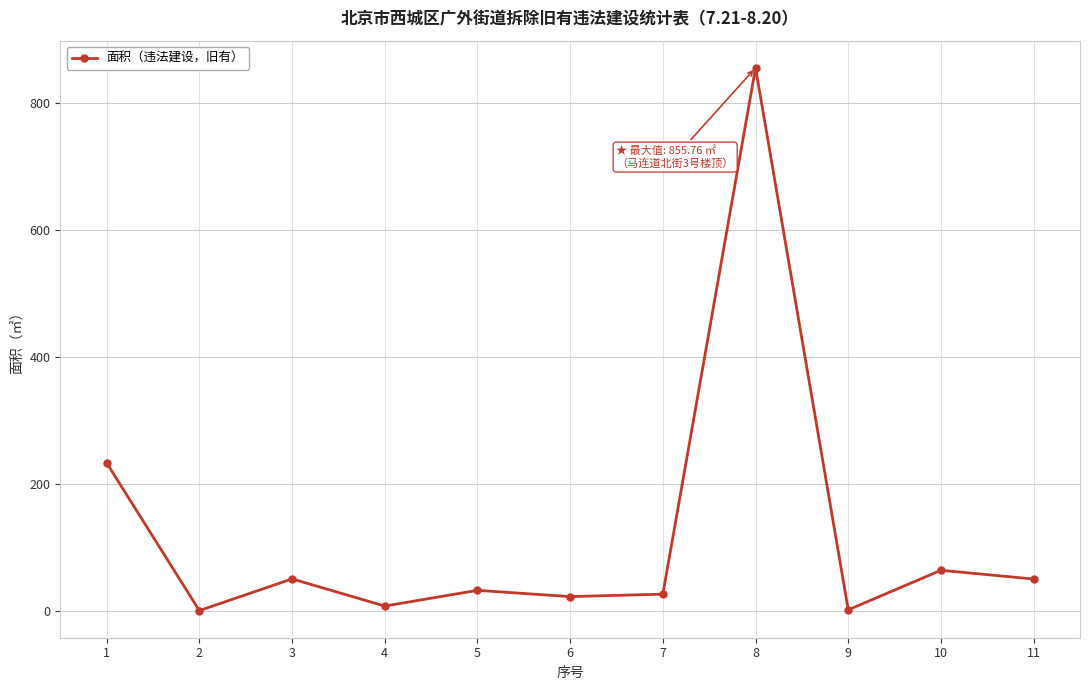

The value at 5 is 33.0. True or false?

True